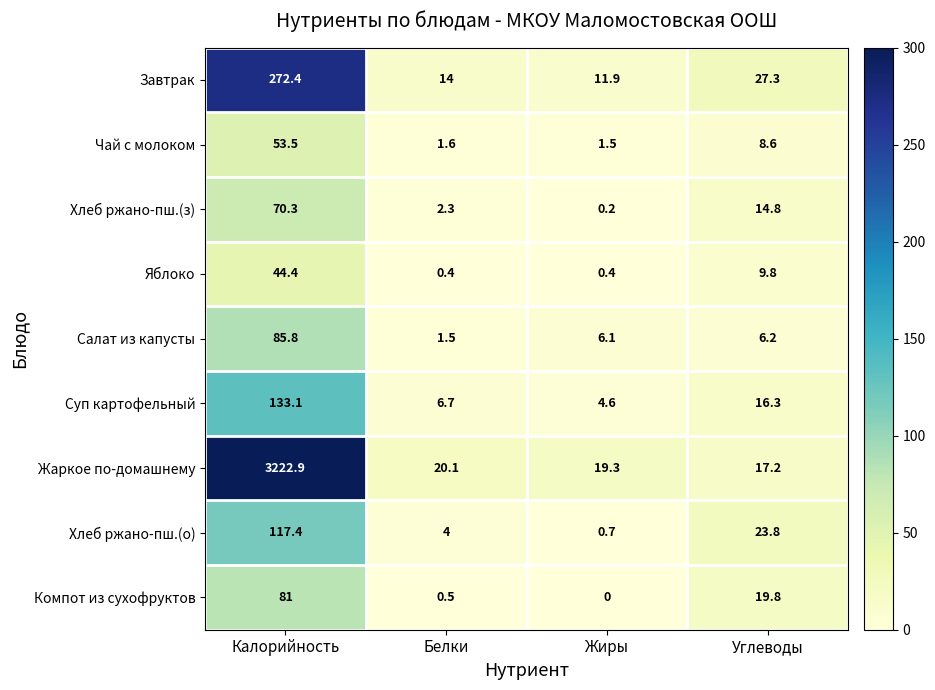

What is the sum of the Хлеб ржано-пш.(з) values at Калорийность and Белки?

72.6